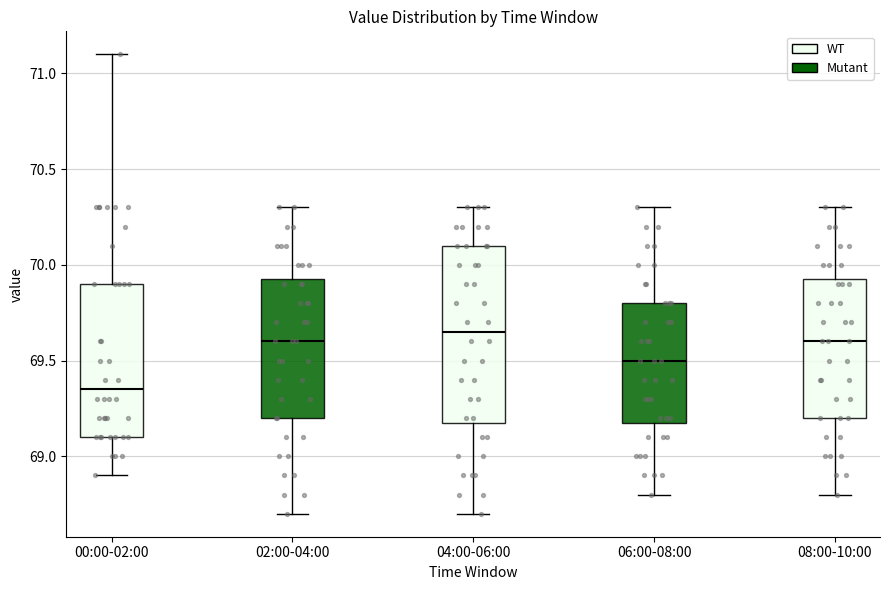

Reading left to right, transcribe this box plot: for each box, give where its median line is, the range the box spans, and where its two whiskers end, as read against the y-axis. The values are not printed on the chart, so give them approximately, as read against the axis.

00:00-02:00: median 69.35, box 69.10 to 69.90, whiskers 68.90 to 71.10
02:00-04:00: median 69.60, box 69.20 to 69.95, whiskers 68.70 to 70.30
04:00-06:00: median 69.65, box 69.20 to 70.10, whiskers 68.70 to 70.30
06:00-08:00: median 69.50, box 69.20 to 69.80, whiskers 68.80 to 70.30
08:00-10:00: median 69.60, box 69.20 to 69.95, whiskers 68.80 to 70.30